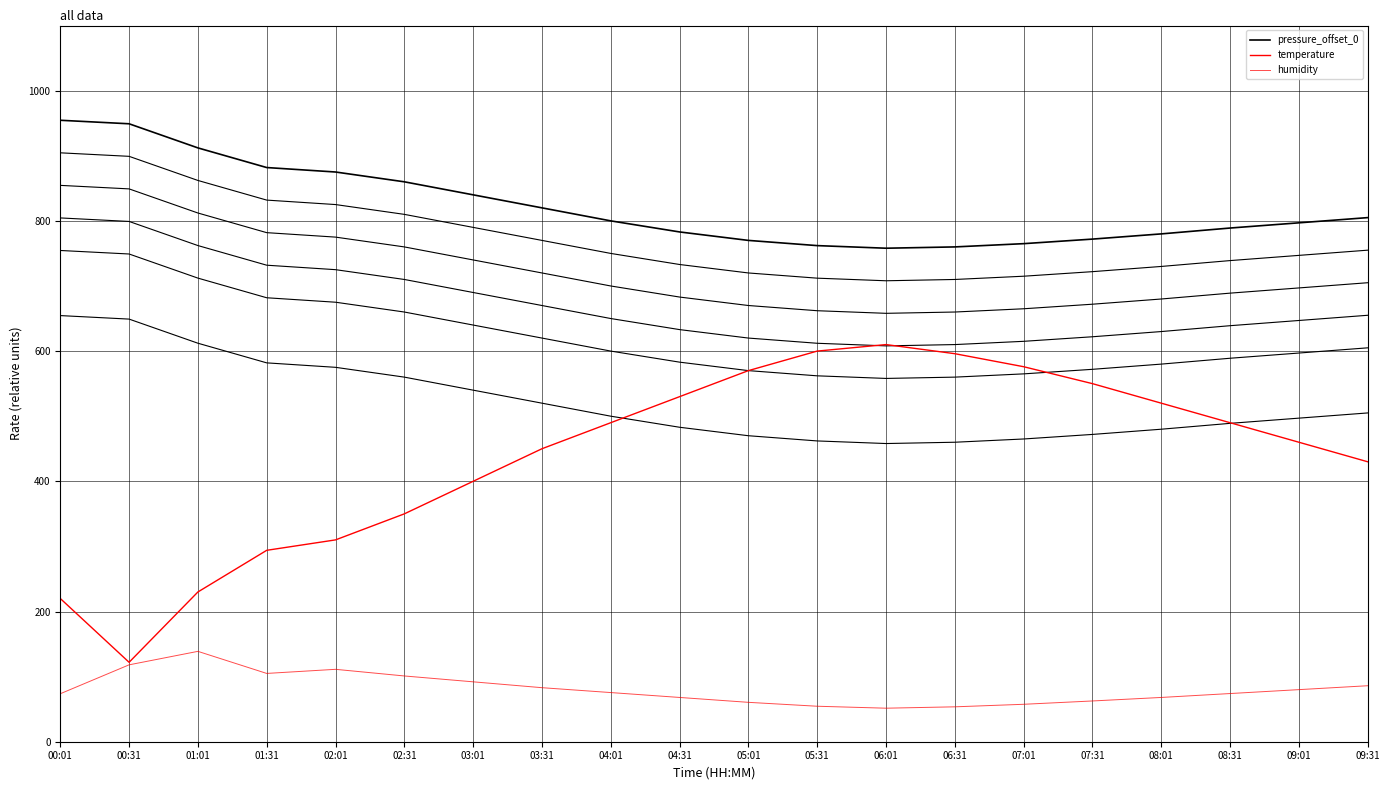

List the labels in order of temperature value, largest first.

06:01, 05:31, 06:31, 07:01, 05:01, 07:31, 04:31, 08:01, 04:01, 08:31, 09:01, 03:31, 09:31, 03:01, 02:31, 02:01, 01:31, 01:01, 00:01, 00:31